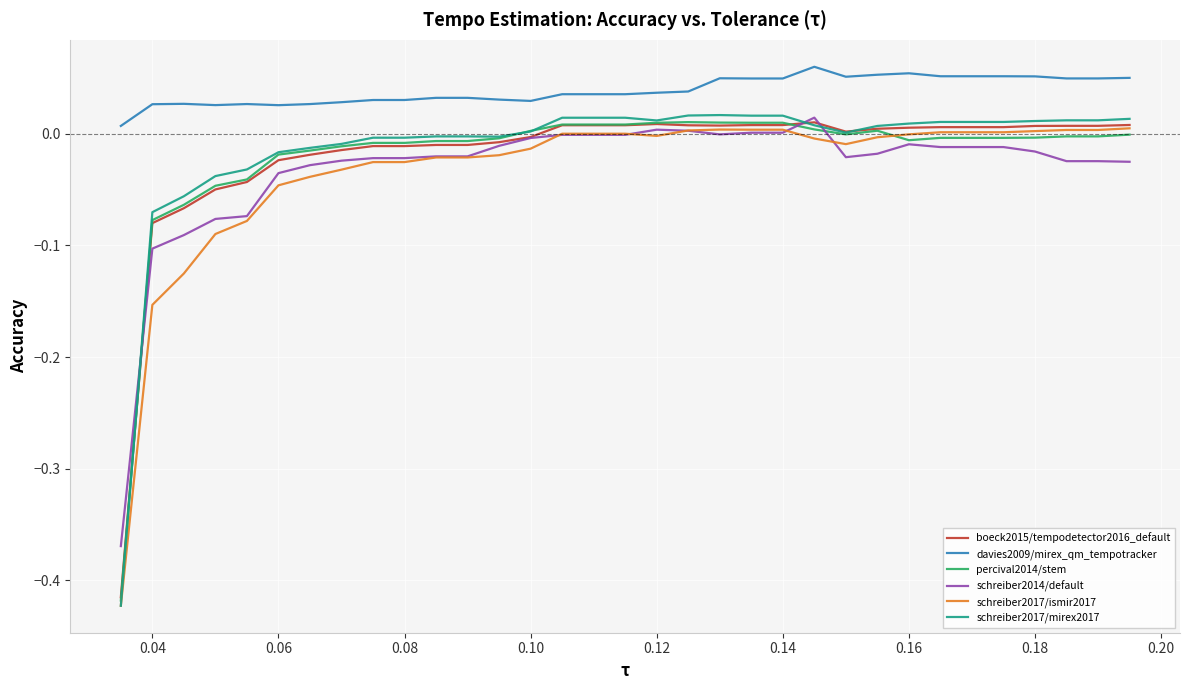

True or false: davies2009/mirex_qm_tempotracker and percival2014/stem intersect in this chart.

False